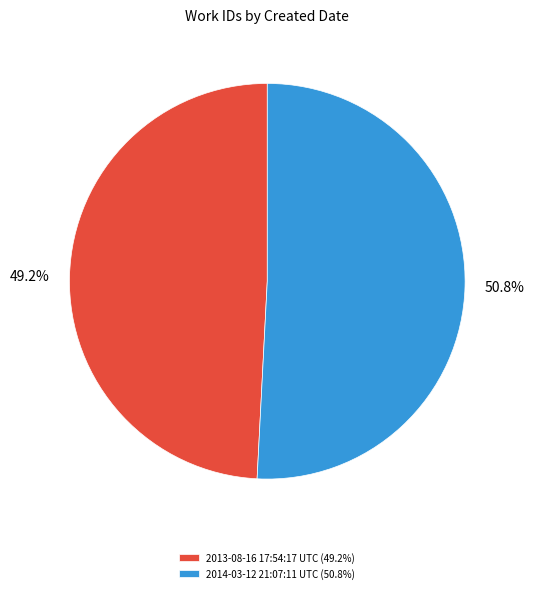

Which slice is the largest?

2014-03-12 21:07:11 UTC